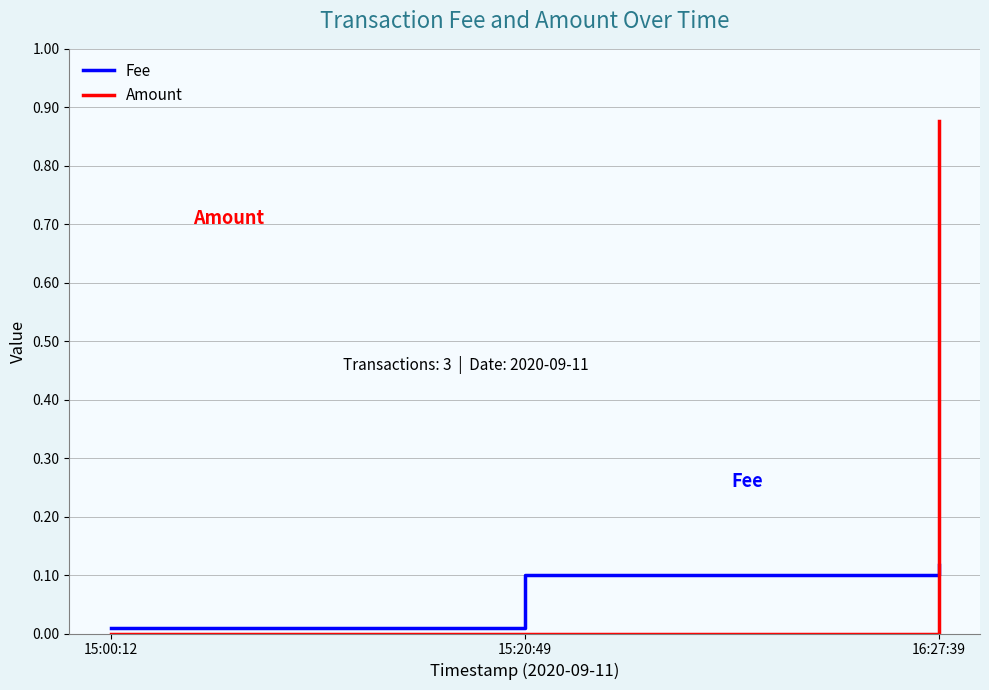

Does the chart display data point markers on the line(s)?

No